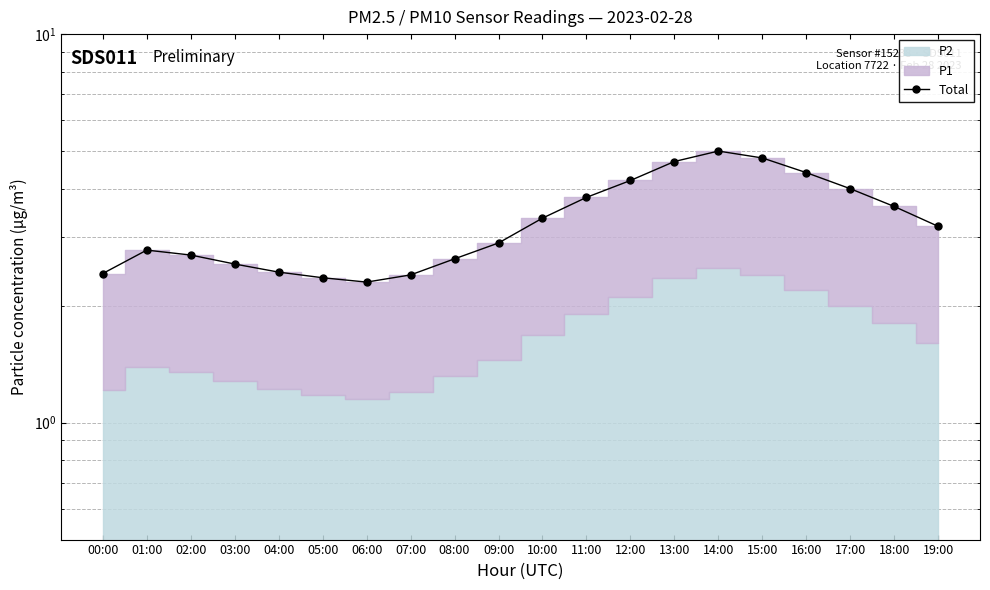

How many lines are shown in the chart?

1